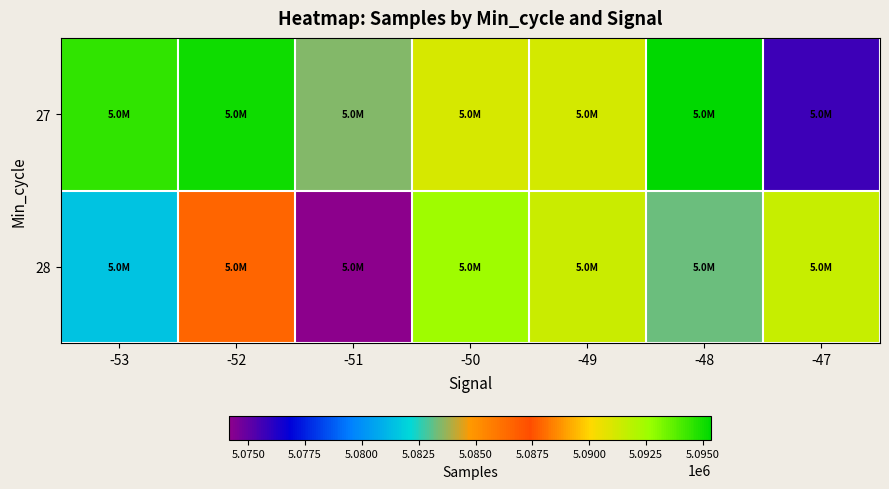

Which series has the largest total across all categories?

27